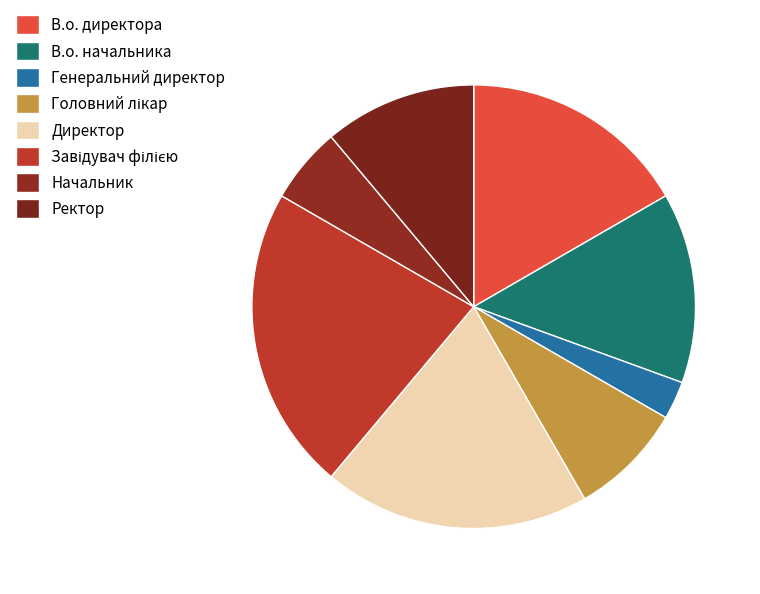

Is it true that В.о. директора is 17% of the pie?

True